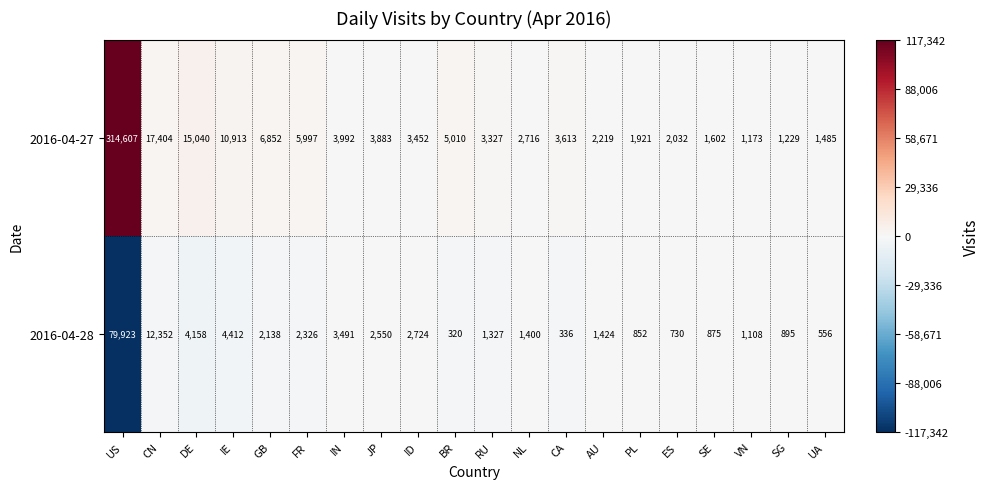

Where is 2016-04-28 nearest to the value 40121?

CN